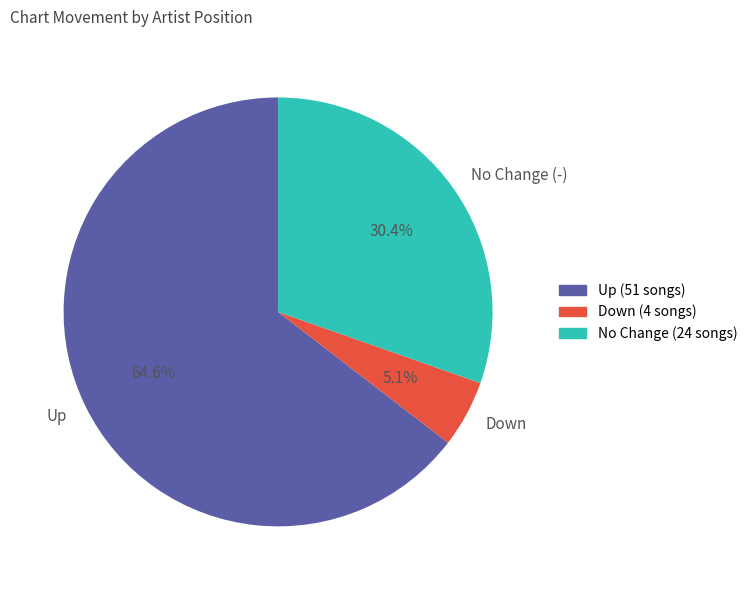

Is No Change (-) the majority of the pie?

No